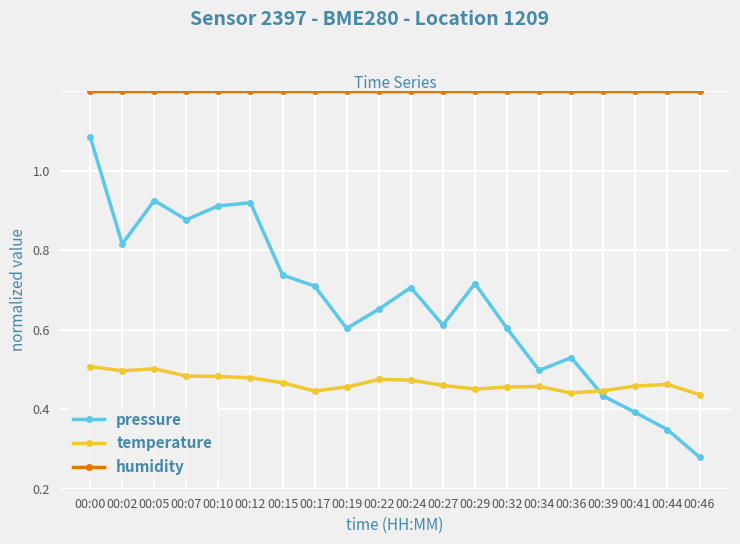

Reading right to left, list all the values displayed in this chart.

pressure: 00:46=0.1	00:44=0.1	00:41=0.2	00:39=0.2	00:36=0.3	00:34=0.3	00:32=0.4	00:29=0.5	00:27=0.4	00:24=0.5	00:22=0.5	00:19=0.4	00:17=0.5	00:15=0.5	00:12=0.7	00:10=0.7	00:07=0.7	00:05=0.7	00:02=0.6	00:00=0.9
temperature: 00:46=0.2	00:44=0.3	00:41=0.3	00:39=0.2	00:36=0.2	00:34=0.3	00:32=0.3	00:29=0.3	00:27=0.3	00:24=0.3	00:22=0.3	00:19=0.3	00:17=0.2	00:15=0.3	00:12=0.3	00:10=0.3	00:07=0.3	00:05=0.3	00:02=0.3	00:00=0.3
humidity: 00:46=1.0	00:44=1.0	00:41=1.0	00:39=1.0	00:36=1.0	00:34=1.0	00:32=1.0	00:29=1.0	00:27=1.0	00:24=1.0	00:22=1.0	00:19=1.0	00:17=1.0	00:15=1.0	00:12=1.0	00:10=1.0	00:07=1.0	00:05=1.0	00:02=1.0	00:00=1.0